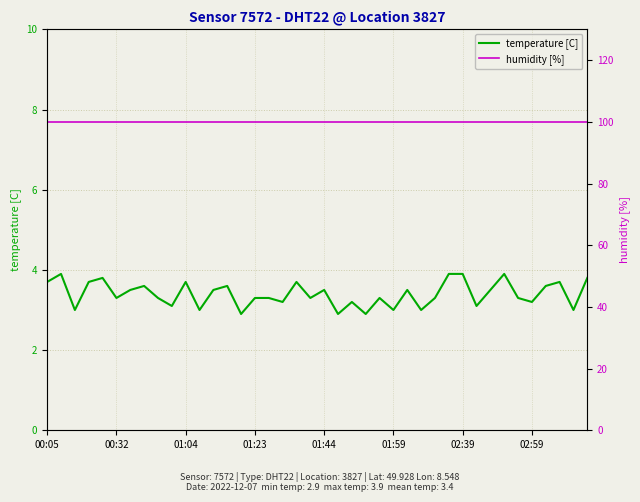

True or false: humidity [%] and temperature [C] intersect in this chart.

False